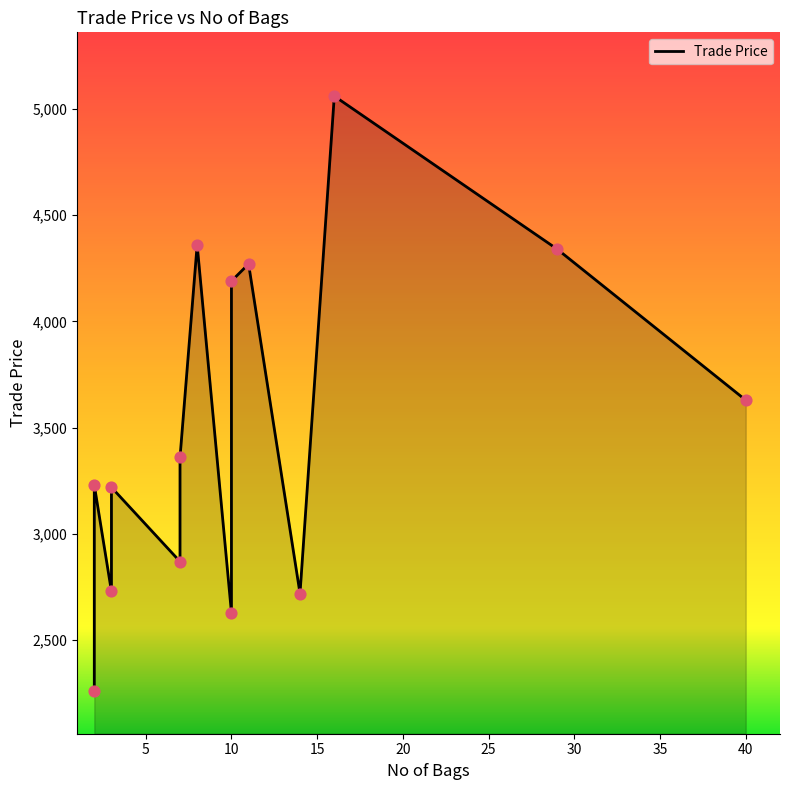

Approximately how many times larger is the value at 29 compared to 3?

1.6